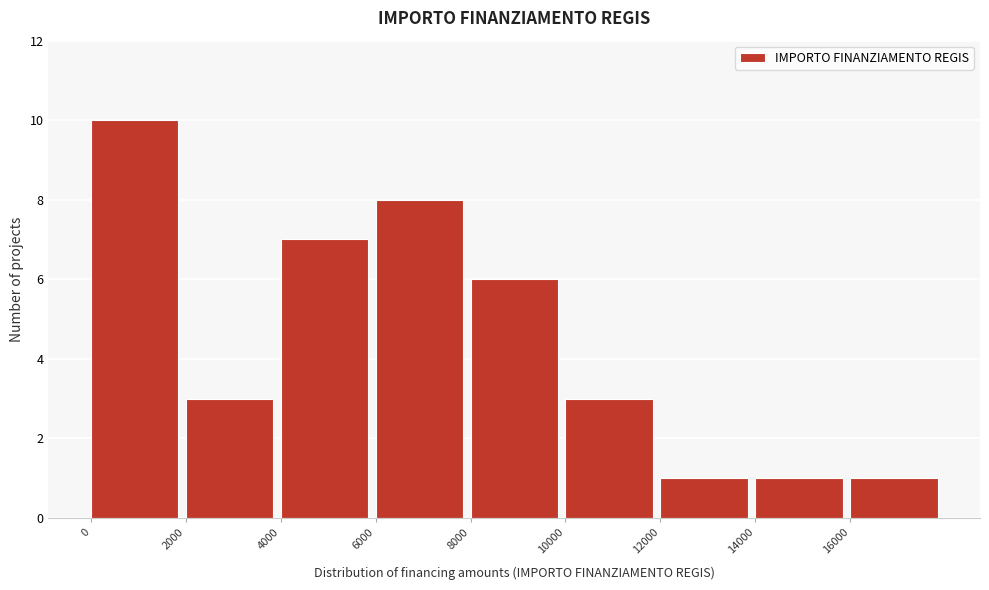

What is the height of the bar covering 0 to 2000 on the x-axis? The values are not printed on the chart, so give them approximately, as read against the axis.

10